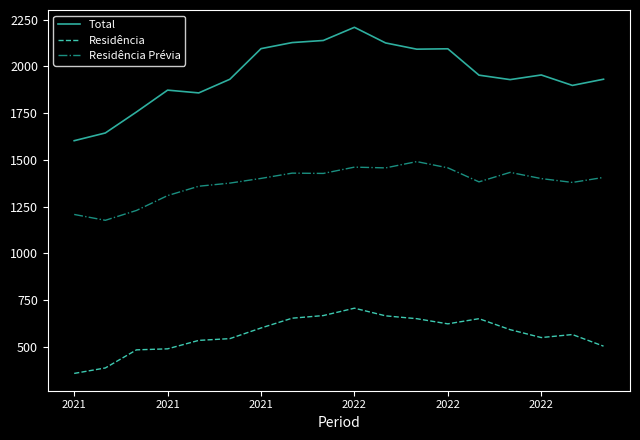

What are all the series names shown in the legend?

Total, Residência, Residência Prévia